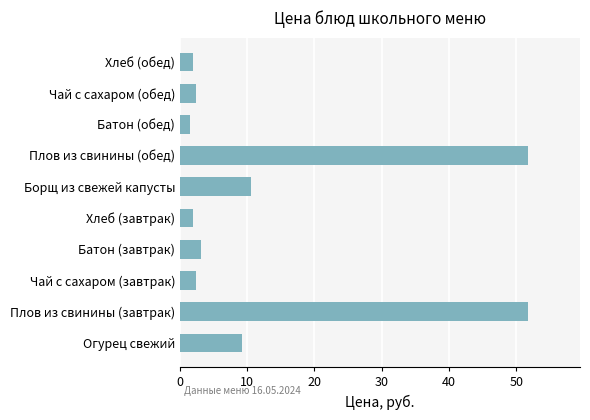

Where is the data nearest to the value 26?

Борщ из свежей капусты